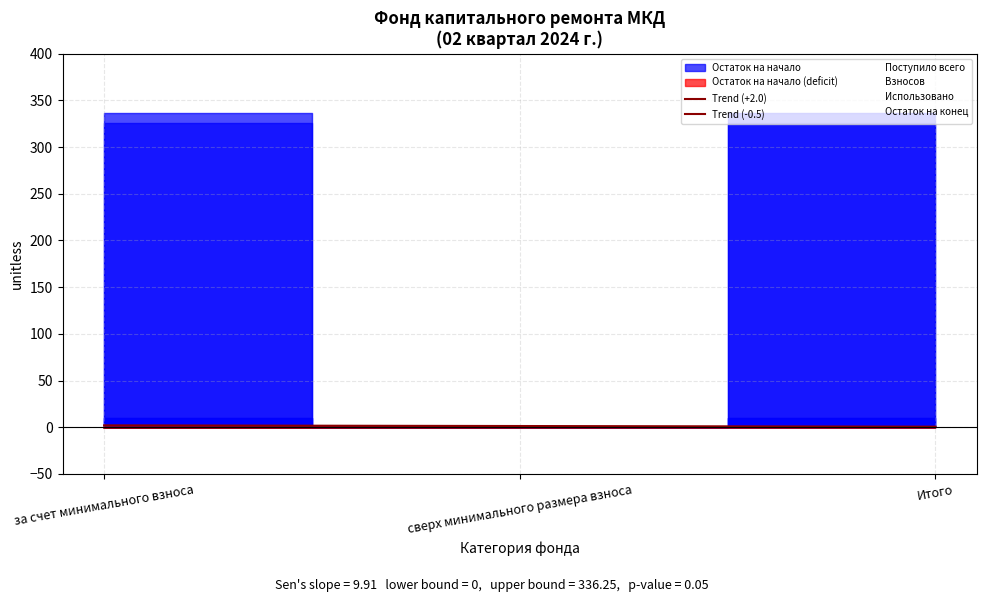

What is the difference between the Trend (-0.5) values at Итого and сверх минимального размера взноса?

0.2